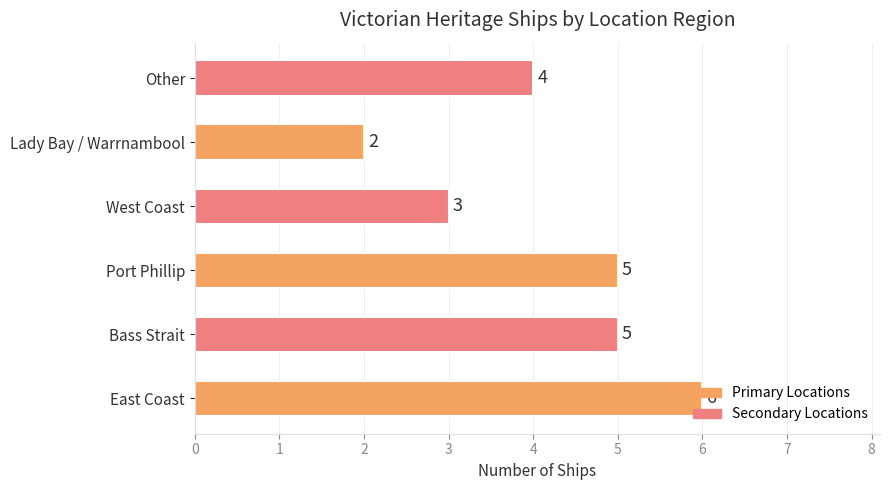

What is the difference between the maximum and second lowest values?

3